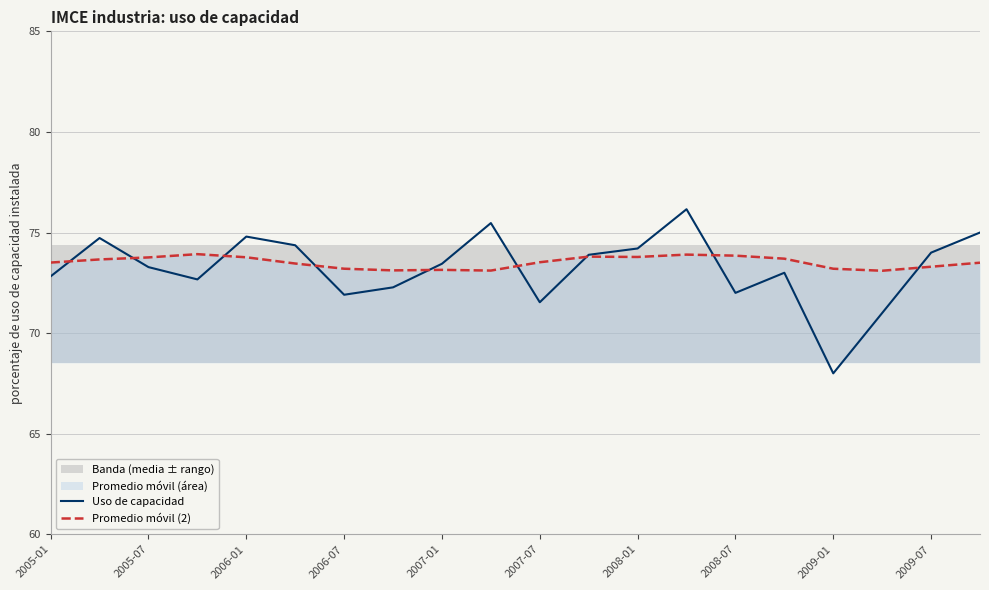

Which series has the largest range (max minus min)?

Uso de capacidad